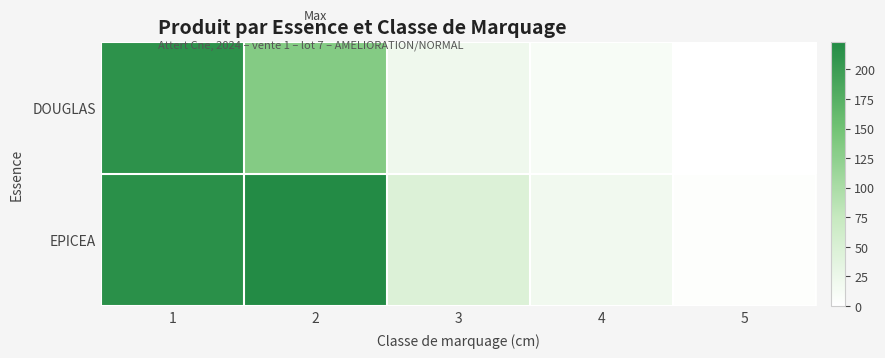

Which series has the widest spread of values?

EPICEA